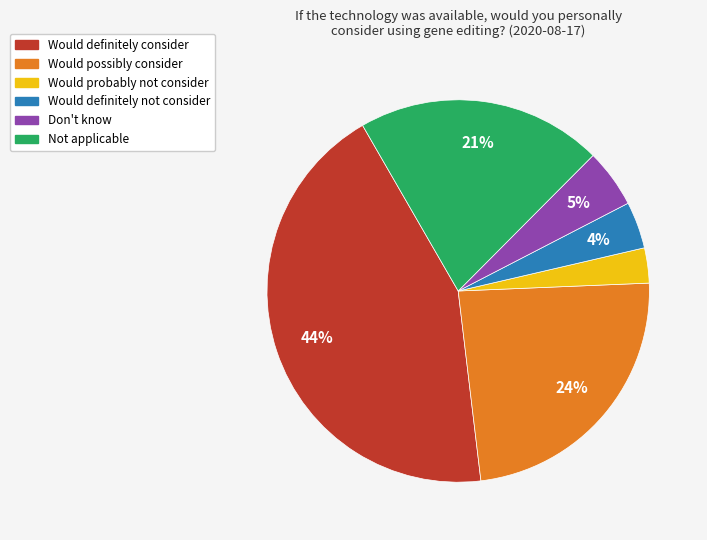

Is it true that Would probably not consider is 3% of the pie?

True